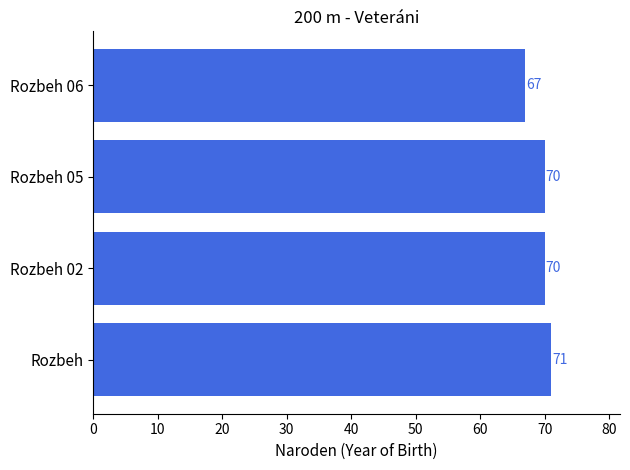

At which category does the chart reach its minimum across all series?

Rozbeh 06